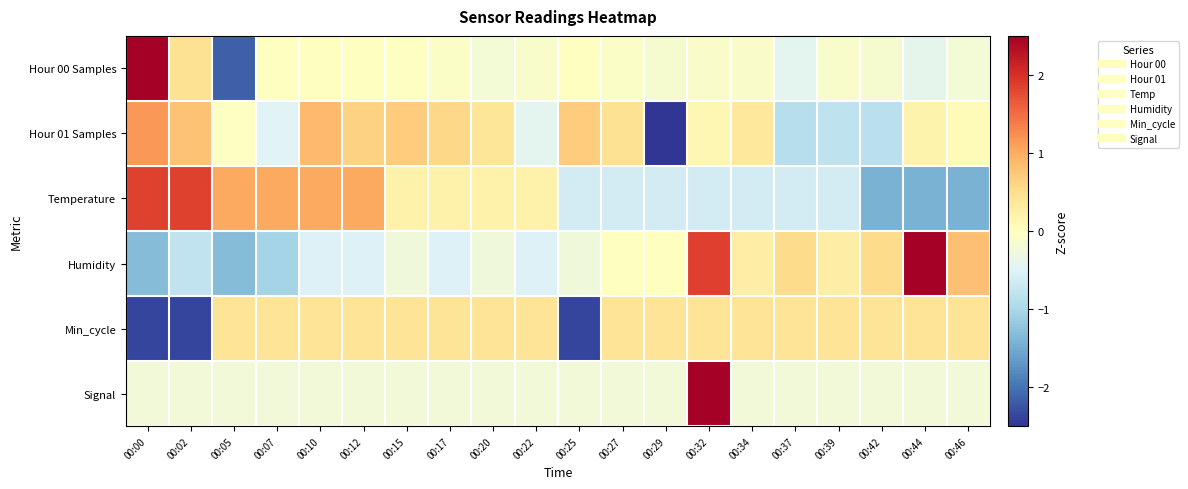

Which series has the widest spread of values?

Hour 00 Samples